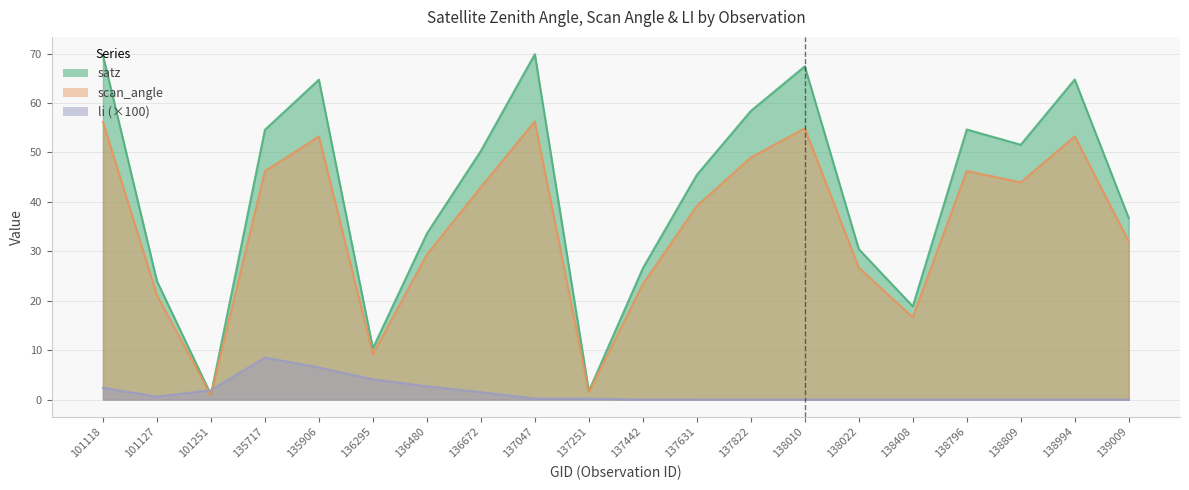

What is the spread (max minus min) of values at 139009?

36.7